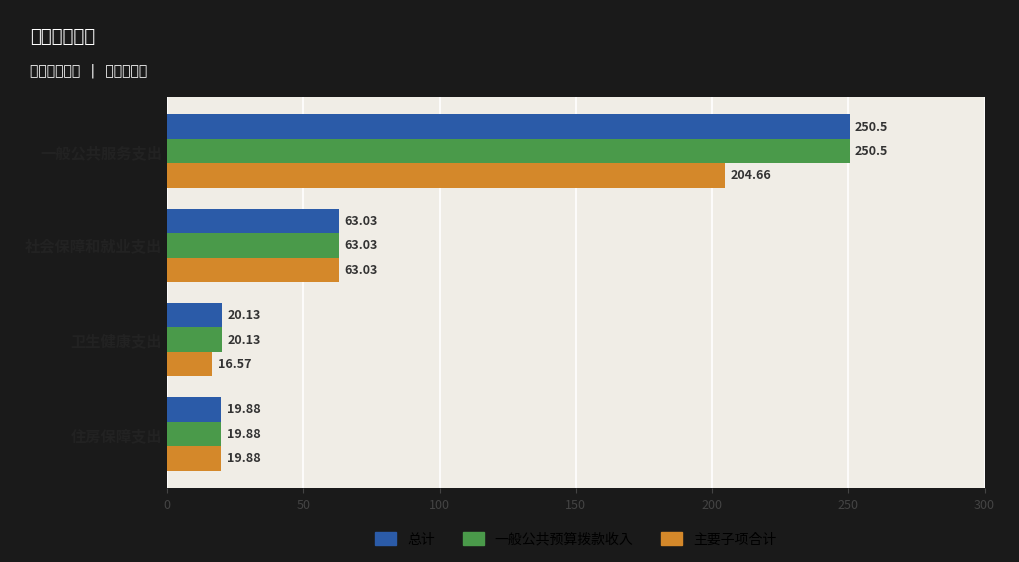

What is the sum of all 一般公共预算拨款收入 values?

353.5